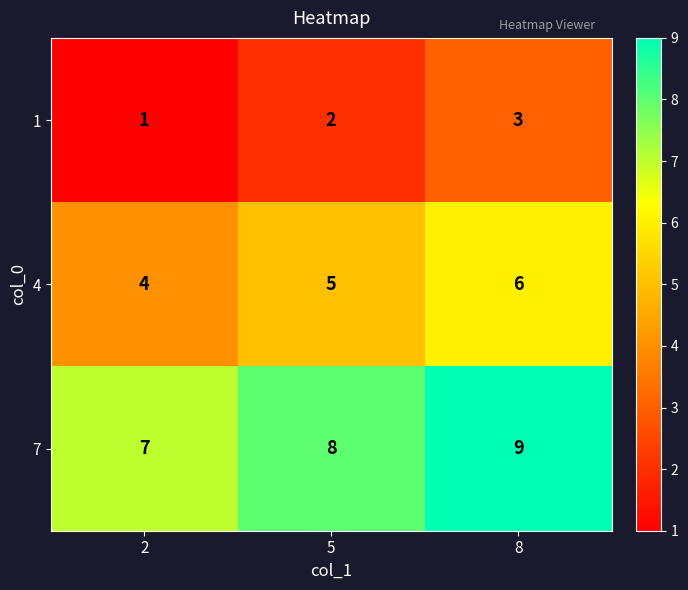

How many data points in 1 are less than 2?

1